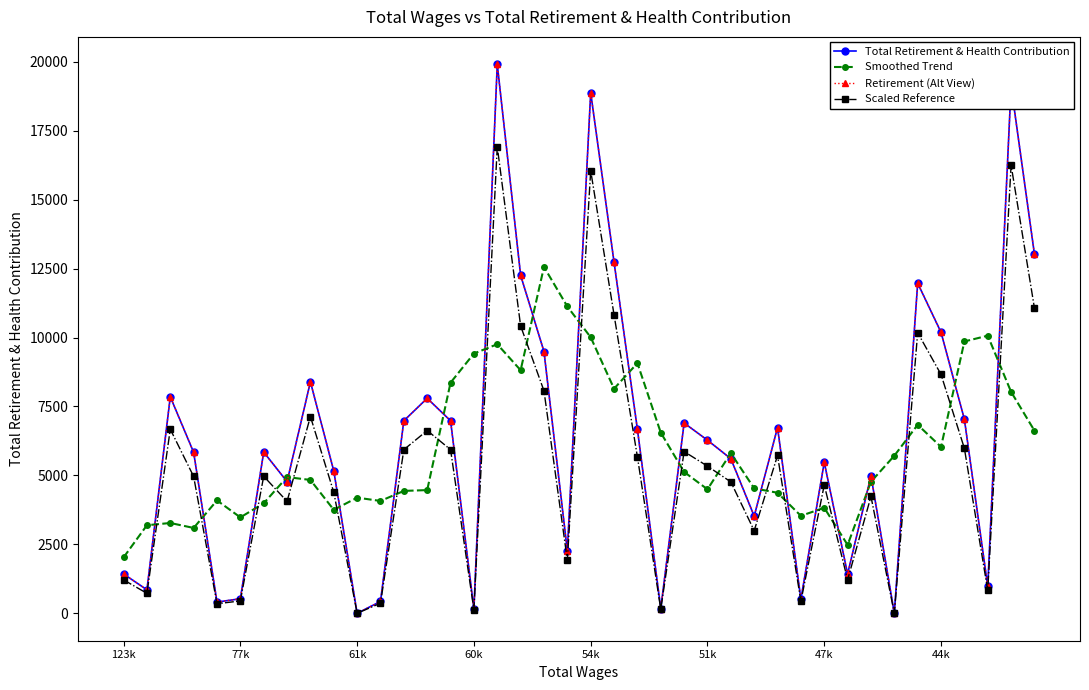

Does the chart display data point markers on the line(s)?

Yes